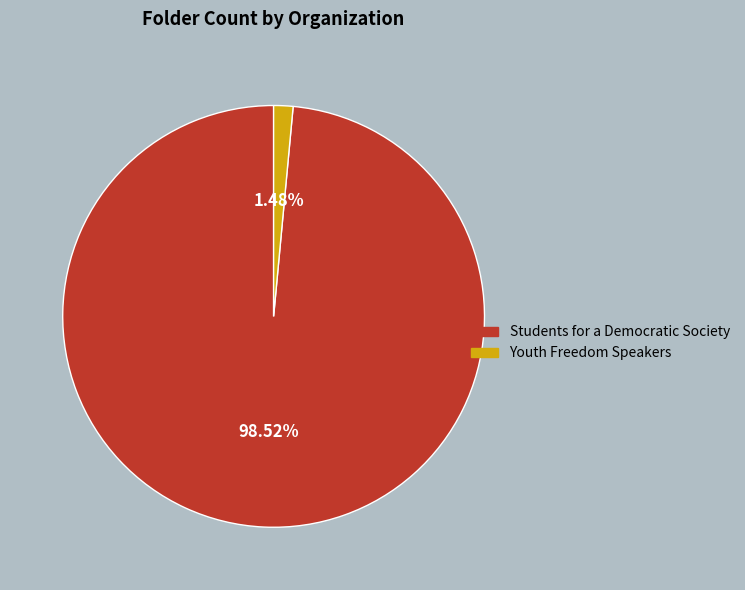

What percentage is the Students for a Democratic Society slice, to the nearest percent?

99%